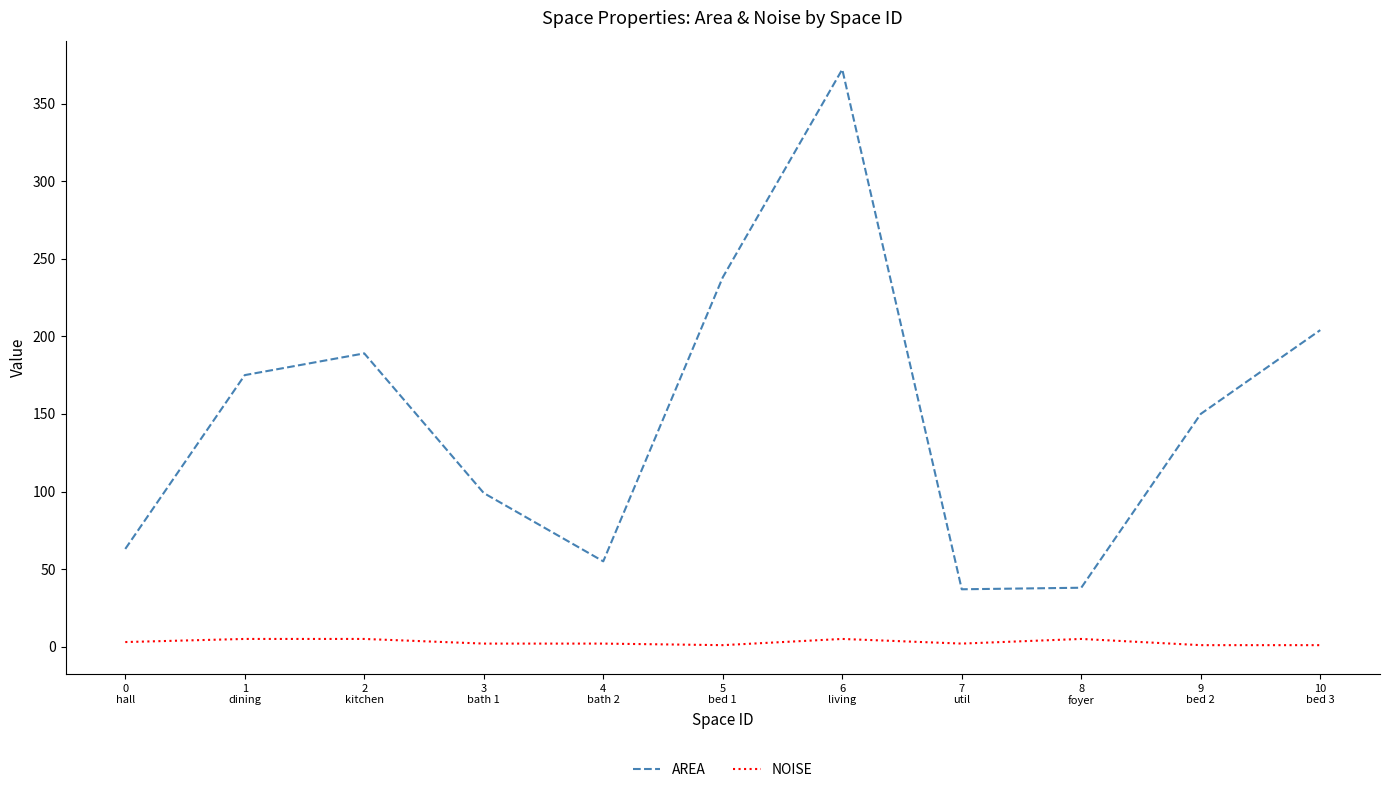

What is the average value of the AREA series?

147